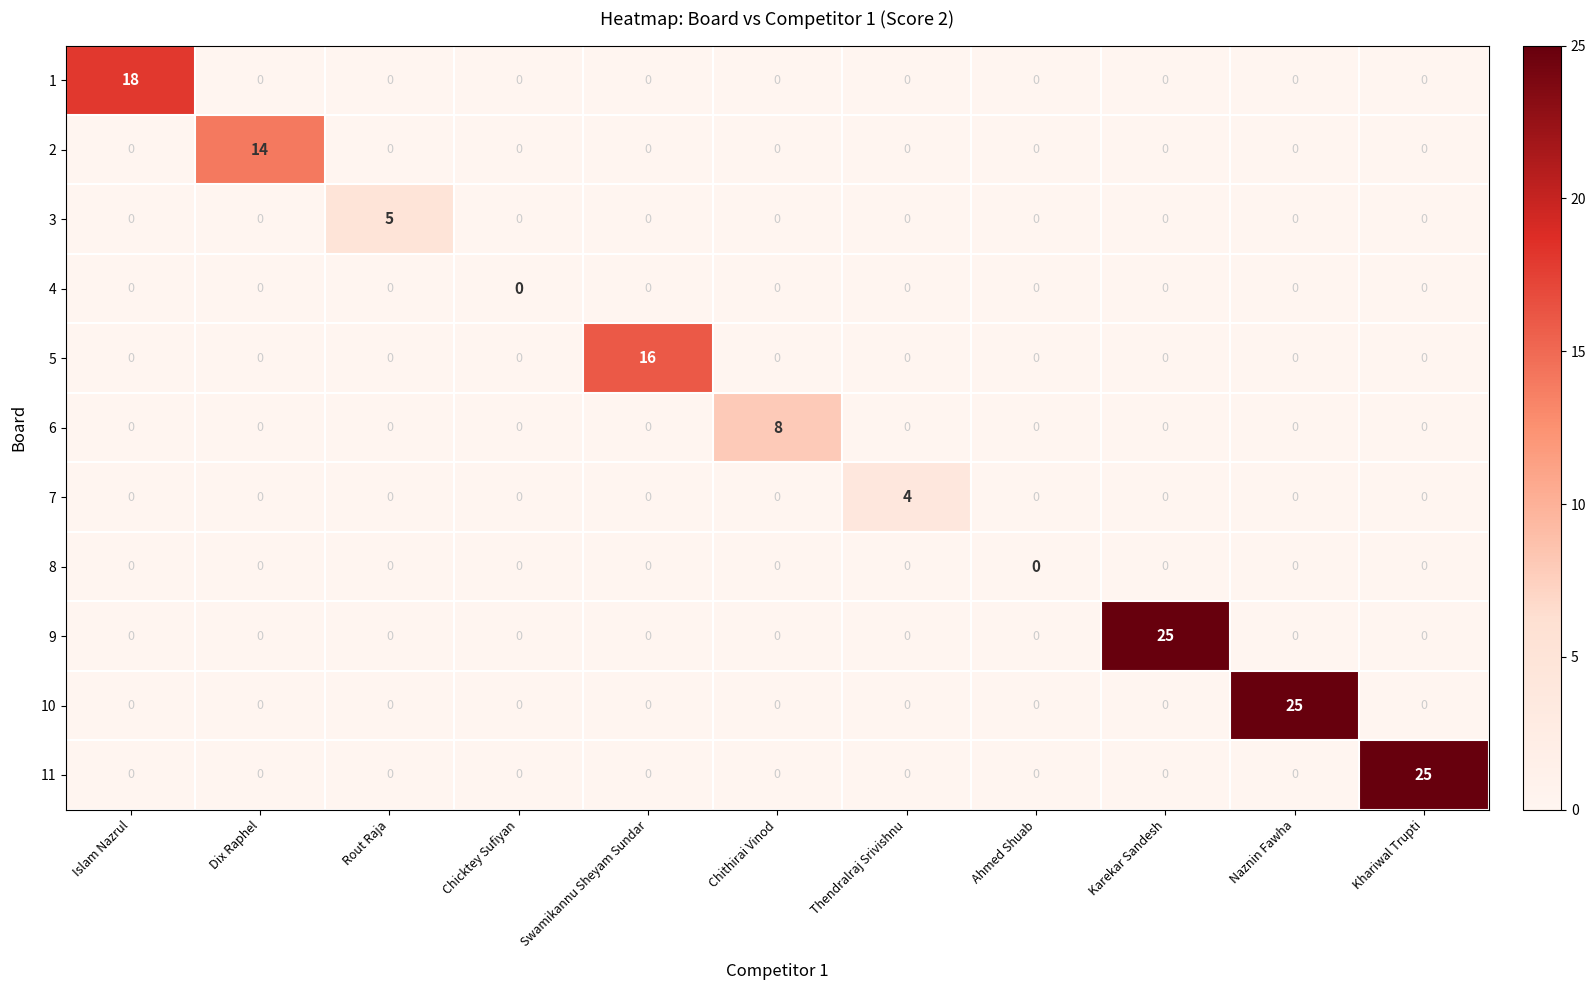

How many values in 9 are above zero?

1